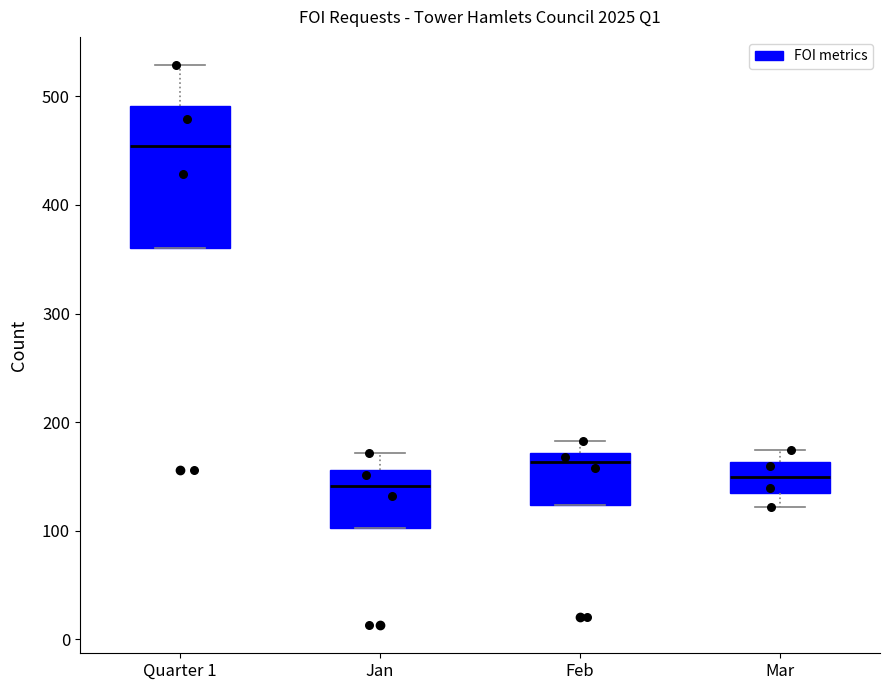

Which box is the tallest, from its lower edge to its upper edge?

Quarter 1